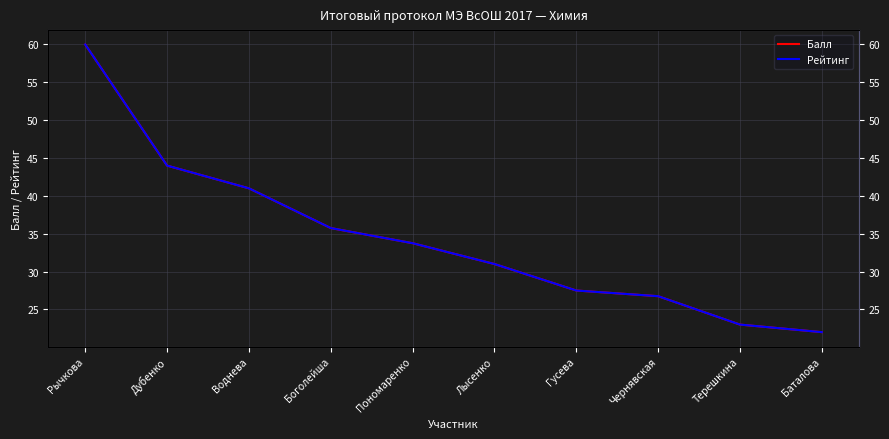

True or false: Рейтинг has more than 2 points higher than both neighbors.

False